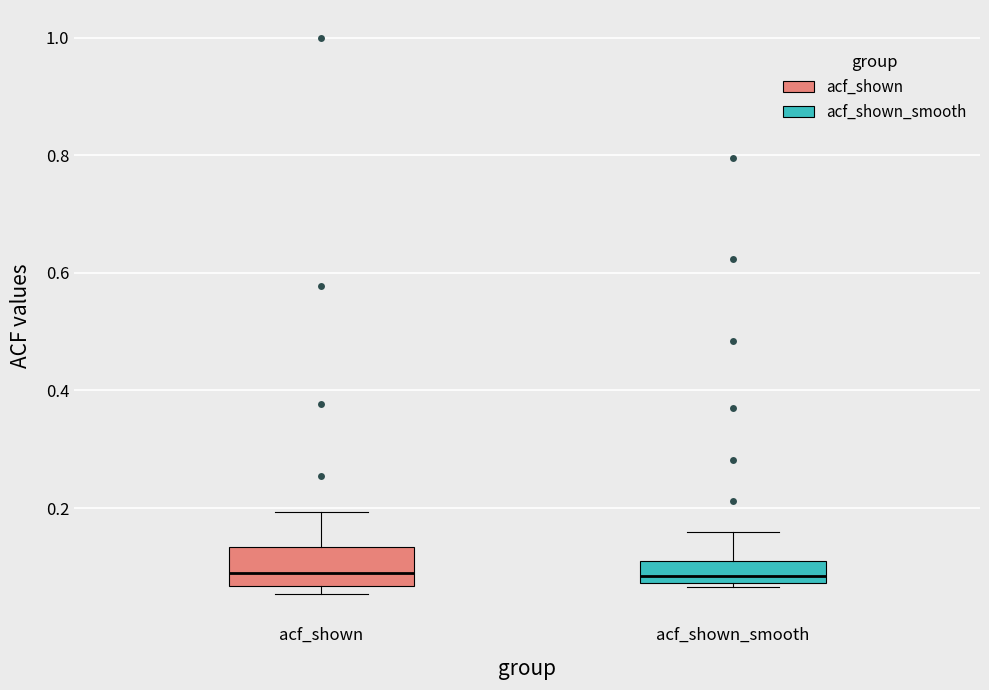

Reading left to right, transcribe this box plot: for each box, give where its median line is, the range the box spans, and where its two whiskers end, as read against the y-axis. The values are not printed on the chart, so give them approximately, as read against the axis.

acf_shown: median 0.08, box 0.06 to 0.14, whiskers 0.06 (just below the box's lower edge) to 0.20
acf_shown_smooth: median 0.08 (just above the box's lower edge), box 0.08 to 0.12, whiskers 0.06 to 0.16